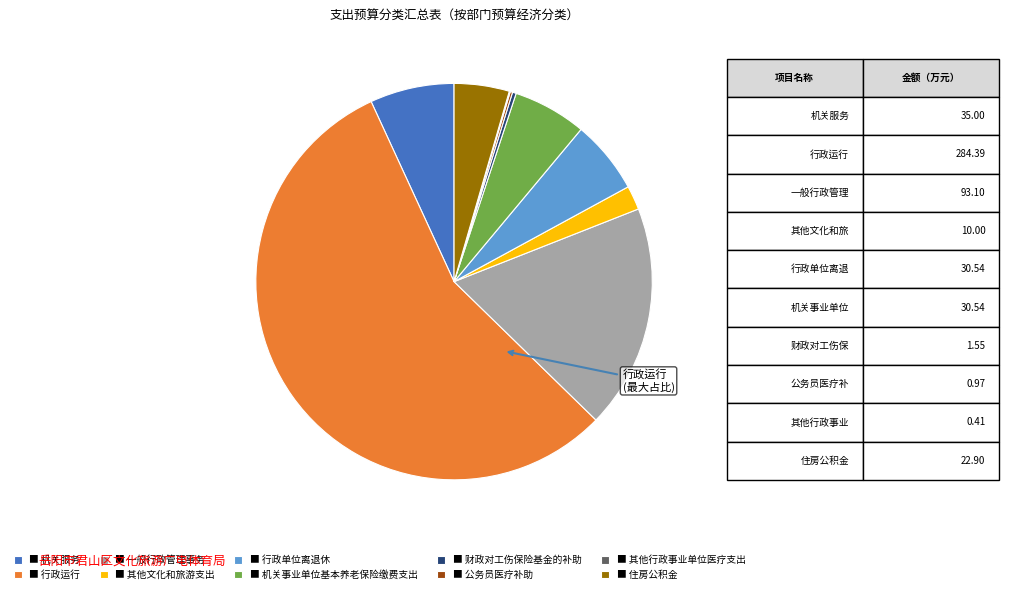

Combined, do ■ 其他文化和旅游支出 and ■ 机关服务 account for over 50%?

No